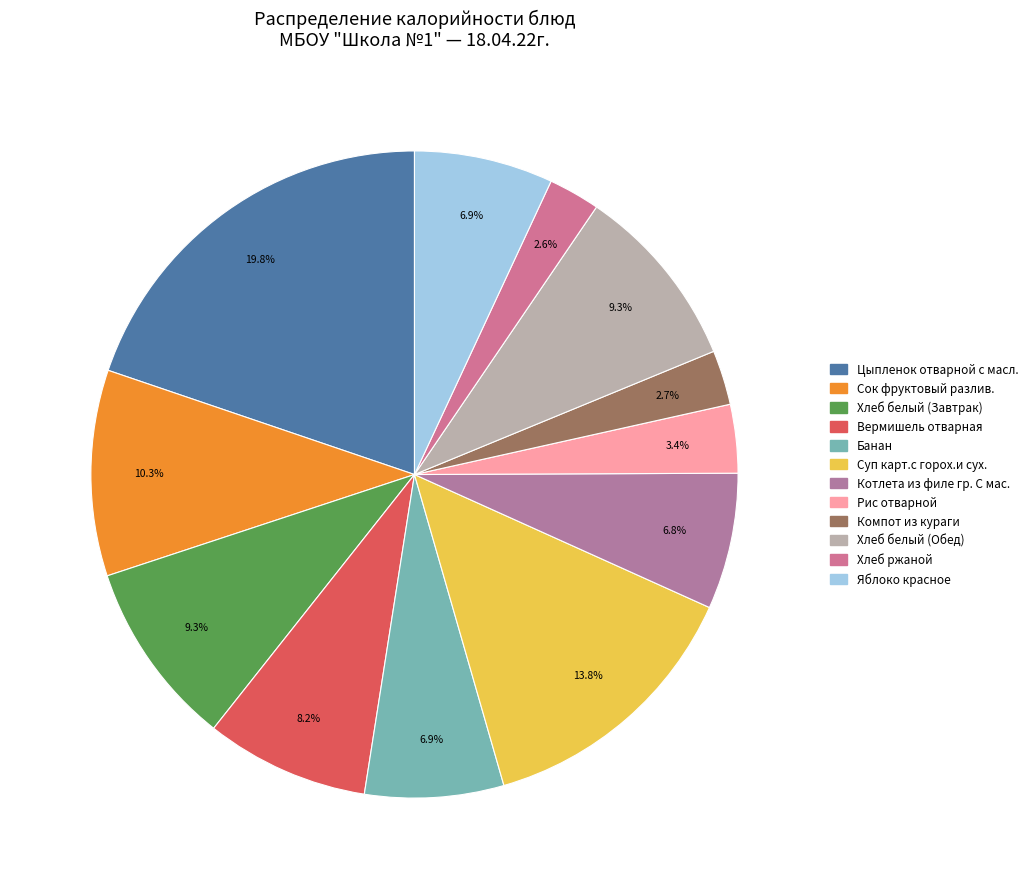

True or false: Котлета из филе гр. С мас. accounts for 7% of the total.

True